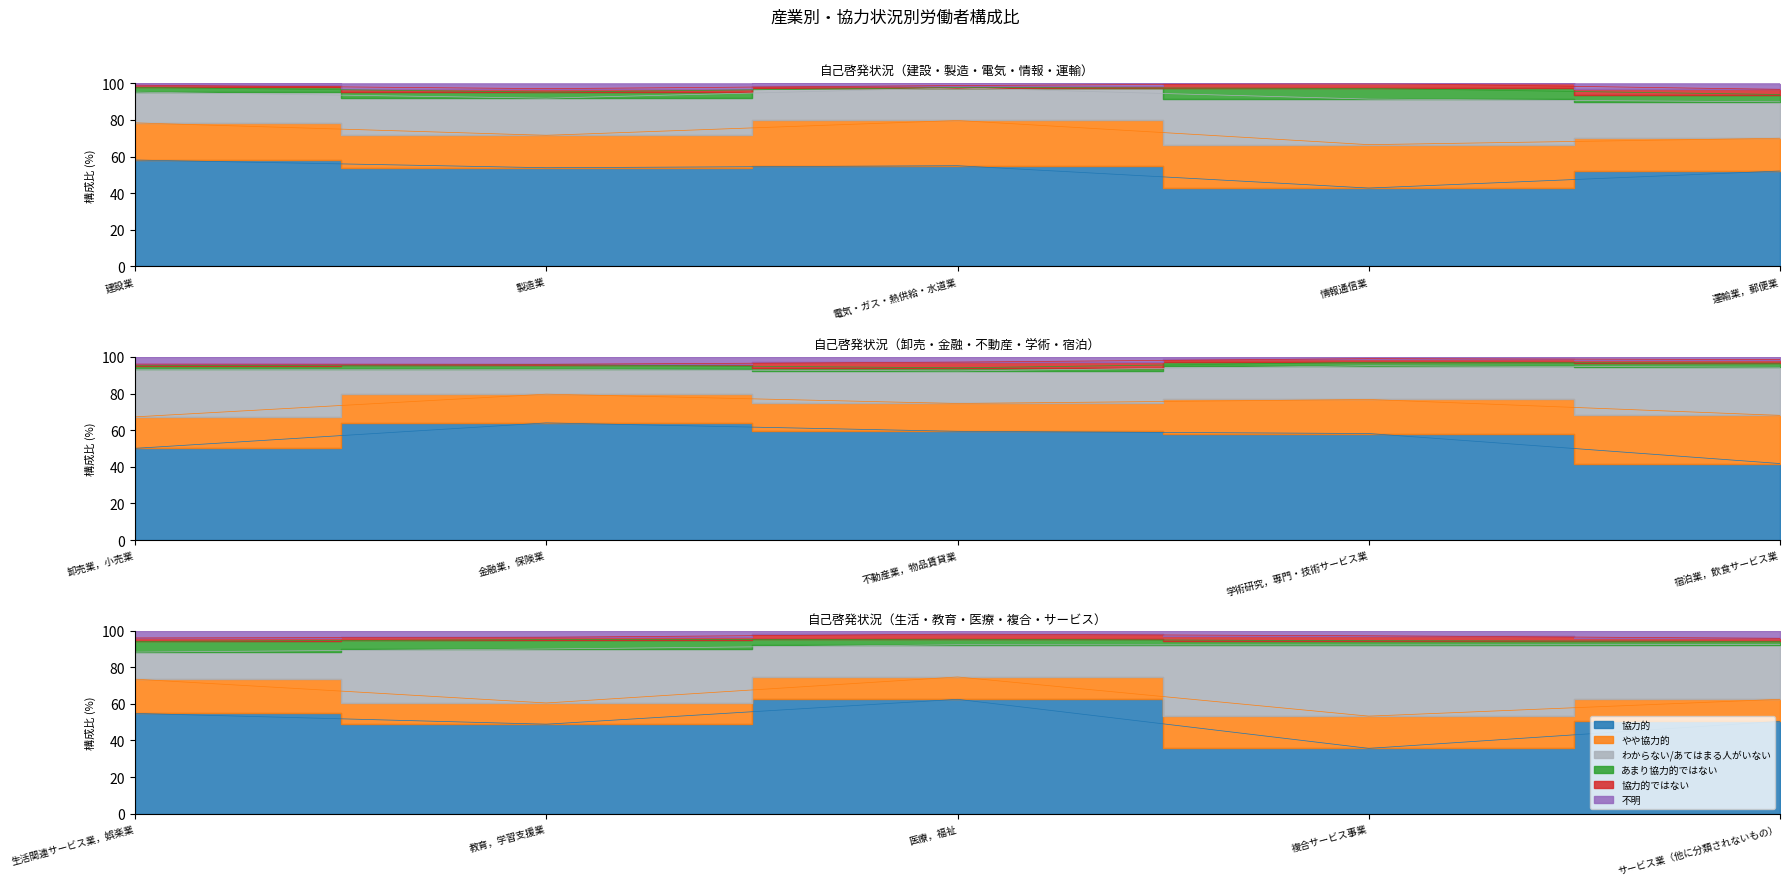

What is the difference between the second highest and minimum values in the 不明 series?

4.0